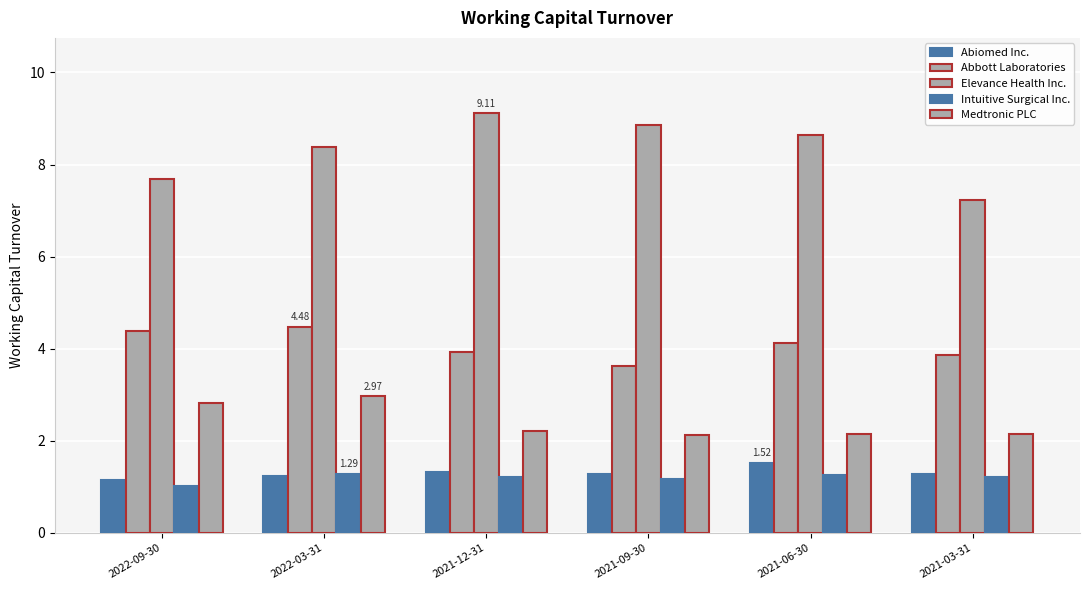

Count the number of data series in this chart.

5